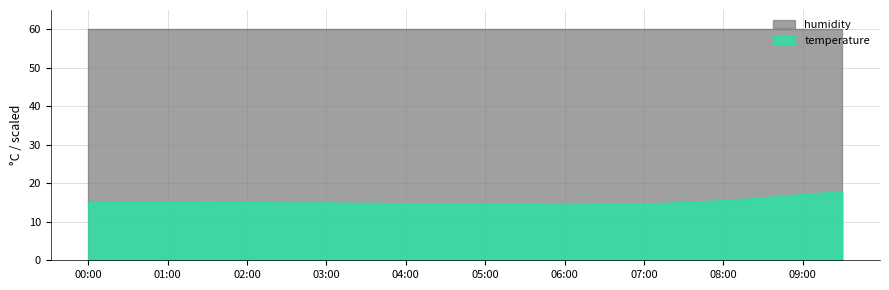

Reading left to right, what are all the values shown in this chart?

00:00=15.0	00:30=15.1	01:00=15.1	01:30=15.2	02:00=15.1	02:30=14.9	03:00=14.9	03:30=14.8	04:00=14.7	04:30=14.6	05:00=14.5	05:30=14.5	06:00=14.4	06:30=14.5	07:00=14.6	07:30=15.0	08:00=15.5	08:30=16.2	09:00=17.1	09:30=17.8